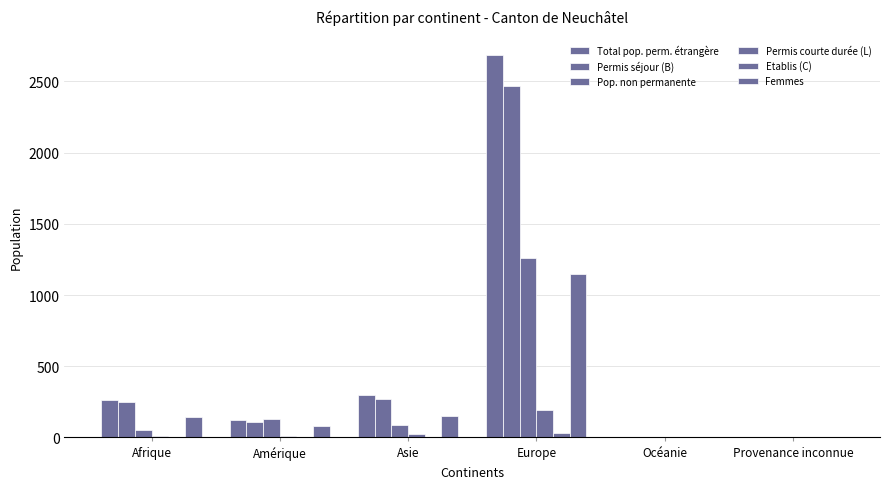

What is the highest value of the Pop. non permanente series?

1263